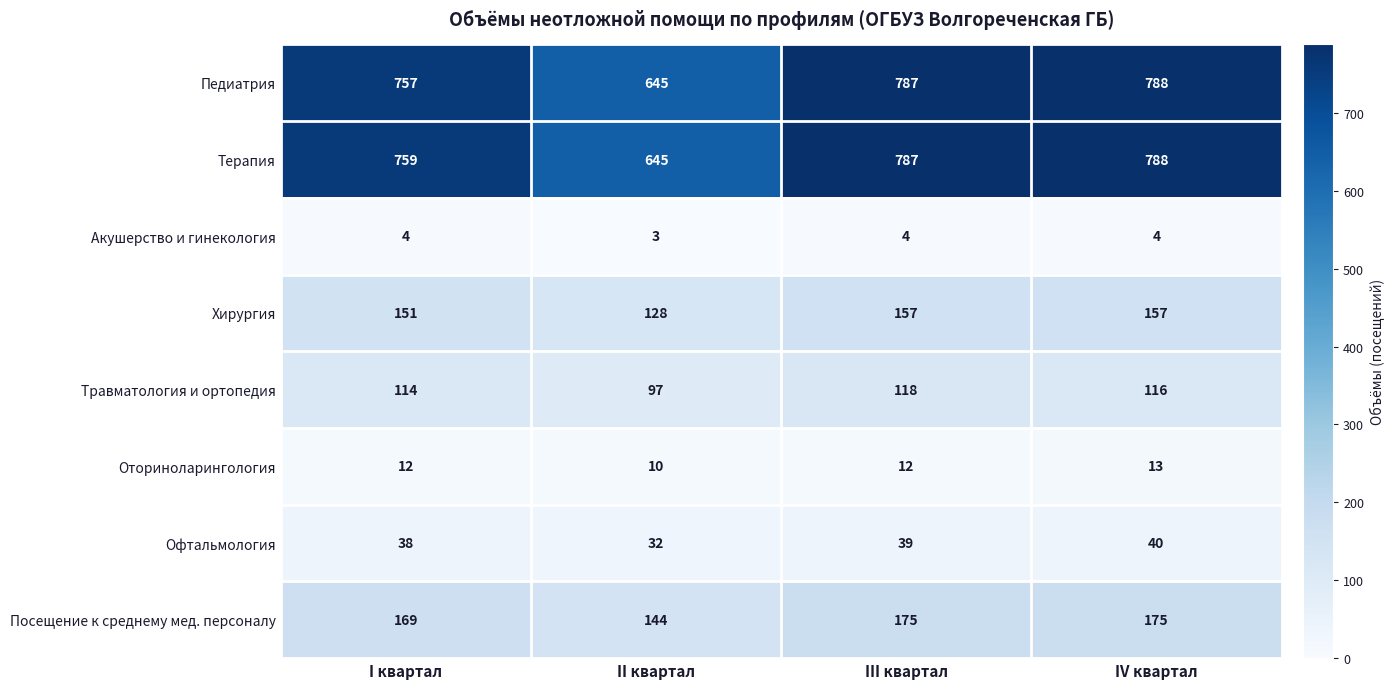

Between III квартал and IV квартал, which series saw the biggest shift?

Травматология и ортопедия